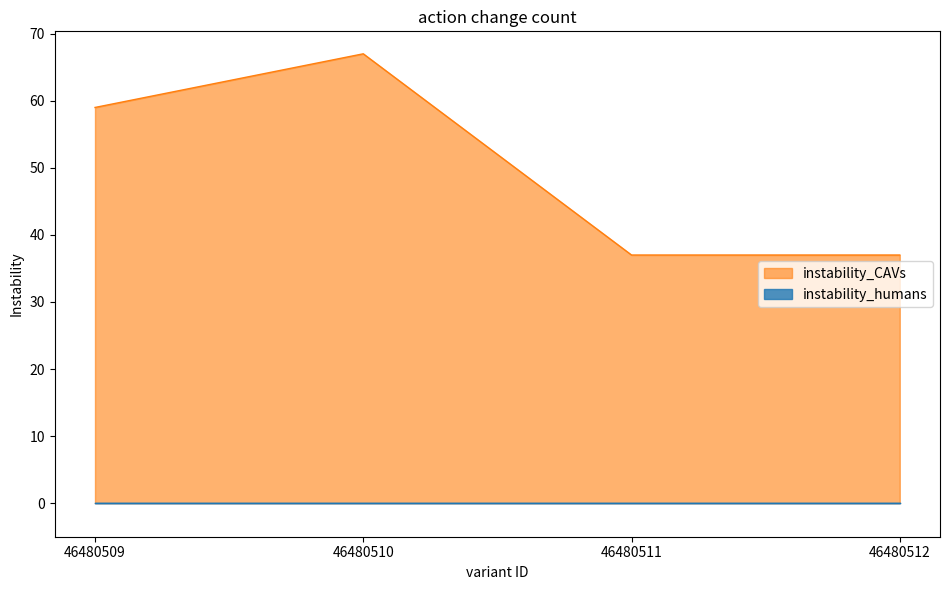

How many data points are above 59?

1